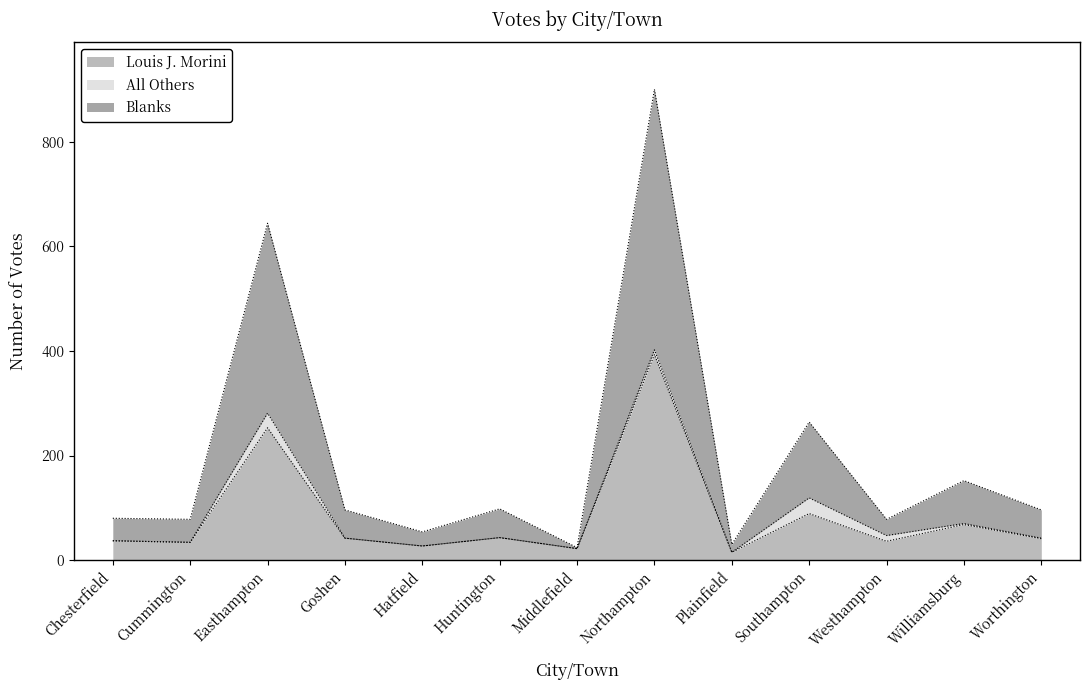

At which label does Louis J. Morini reach its peak?

Northampton